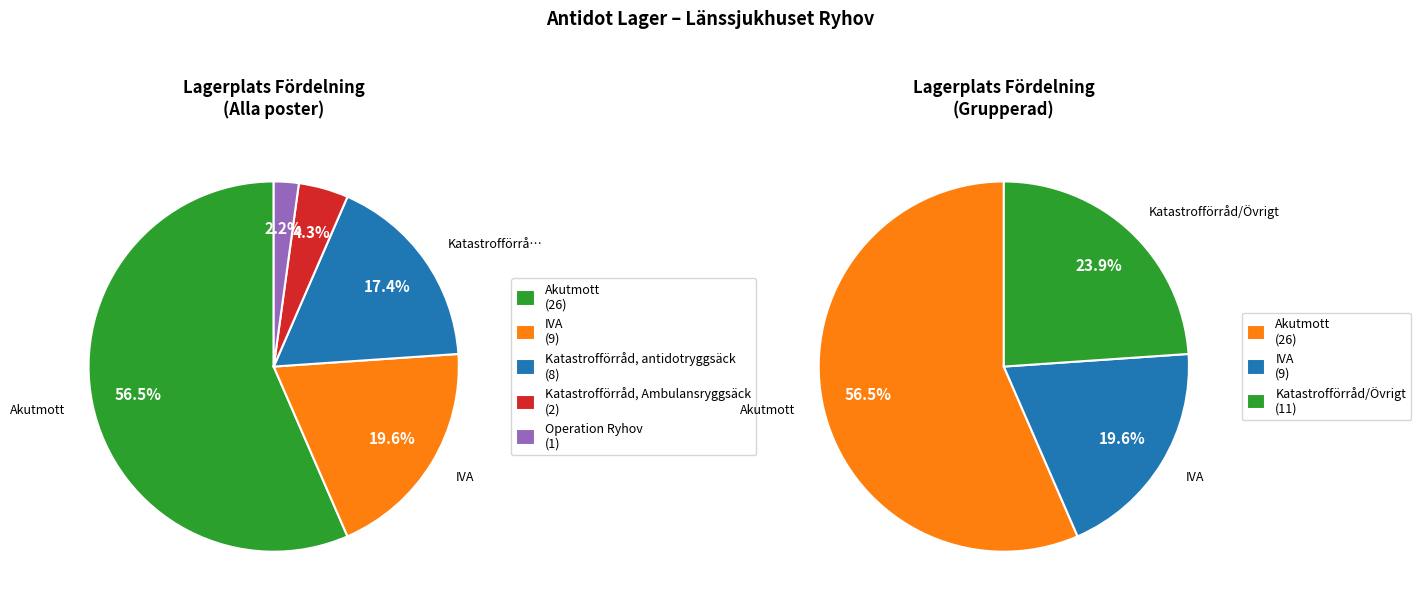

What percentage is the Akutmott slice, to the nearest percent?

57%